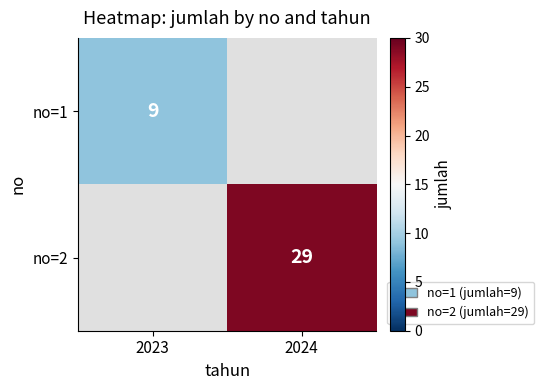

The no=1 series shows 9 at 2023. True or false?

True